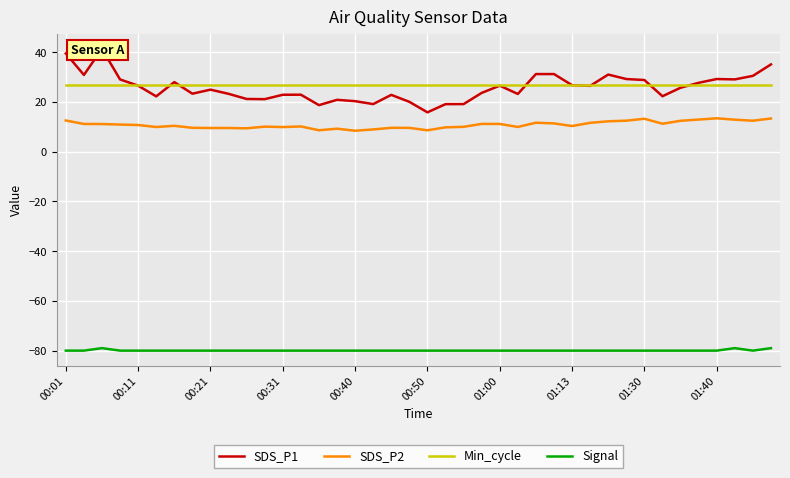

What is the difference between the SDS_P2 values at 11 and 39?

3.3